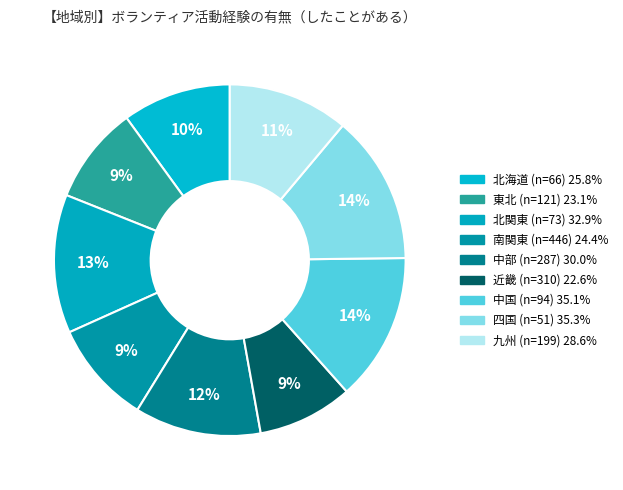

How many slices are in this pie chart?

9